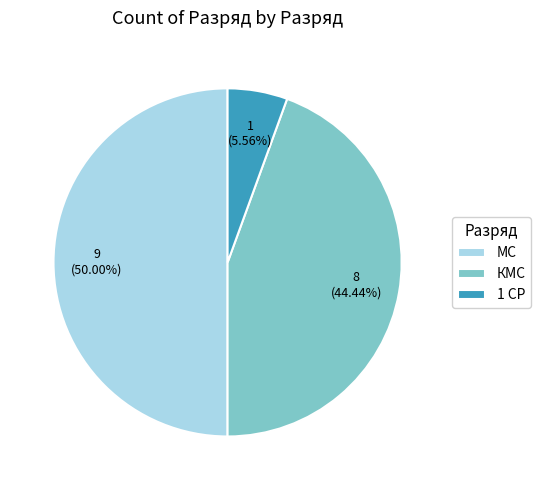

Rank the categories by value from highest to lowest.

МС, КМС, 1 СР